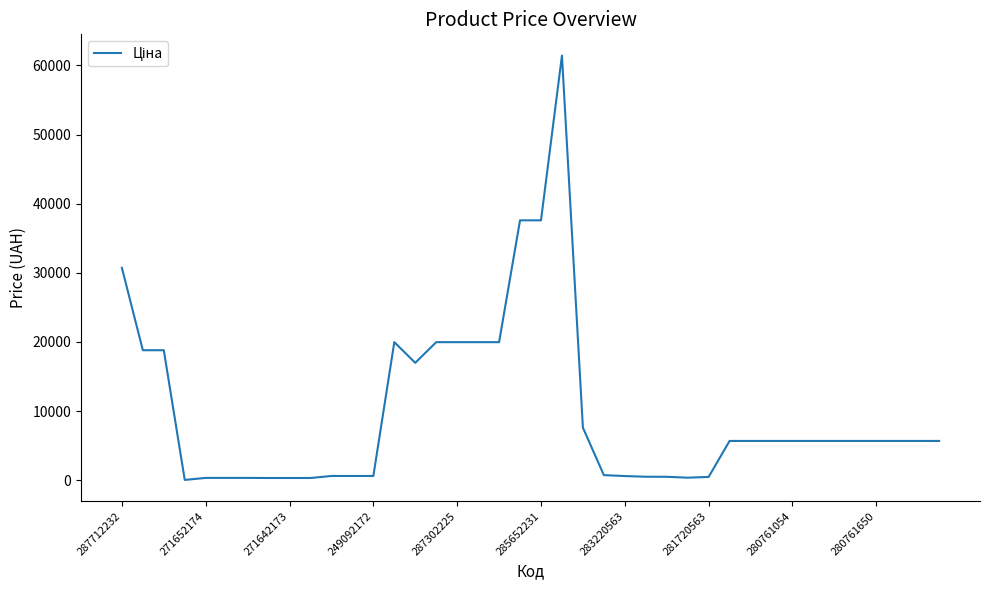

What is the maximum value shown in the chart?

61434.3